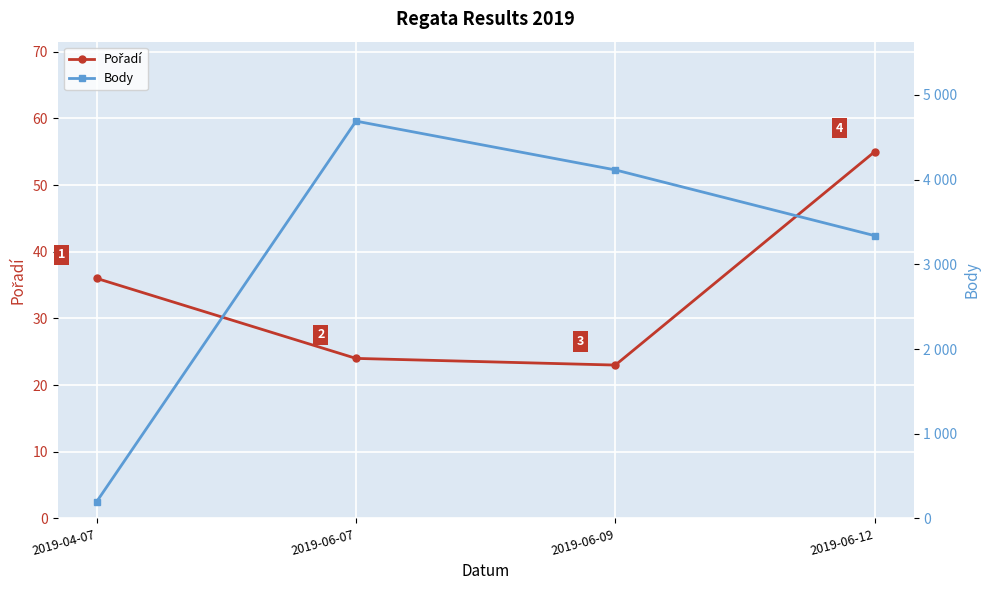

How many interior local valleys does the Pořadí series have?

1